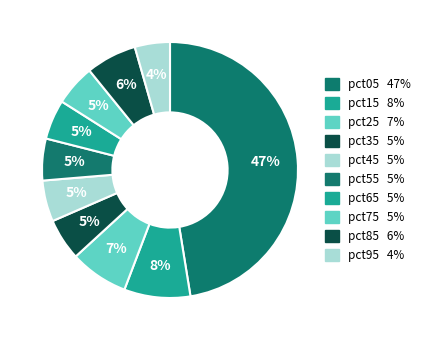

Combined, do pct75 and pct15 account for over 50%?

No